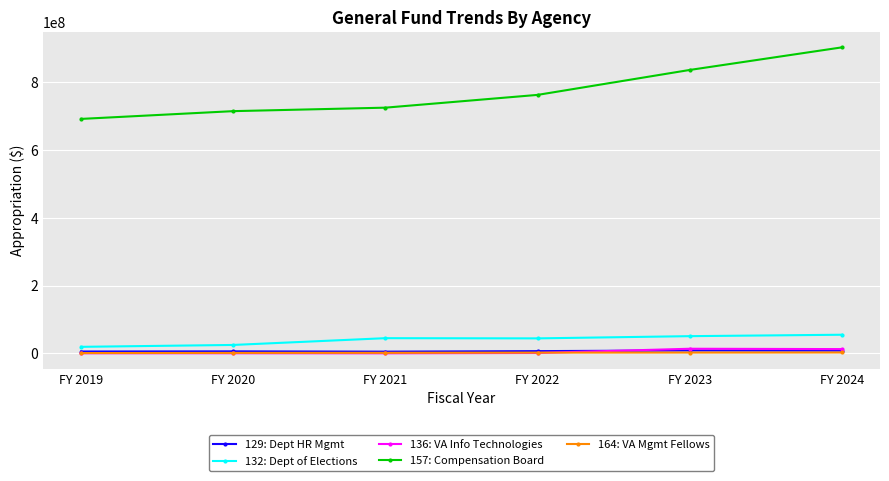

True or false: 157: Compensation Board and 164: VA Mgmt Fellows cross at least once.

False